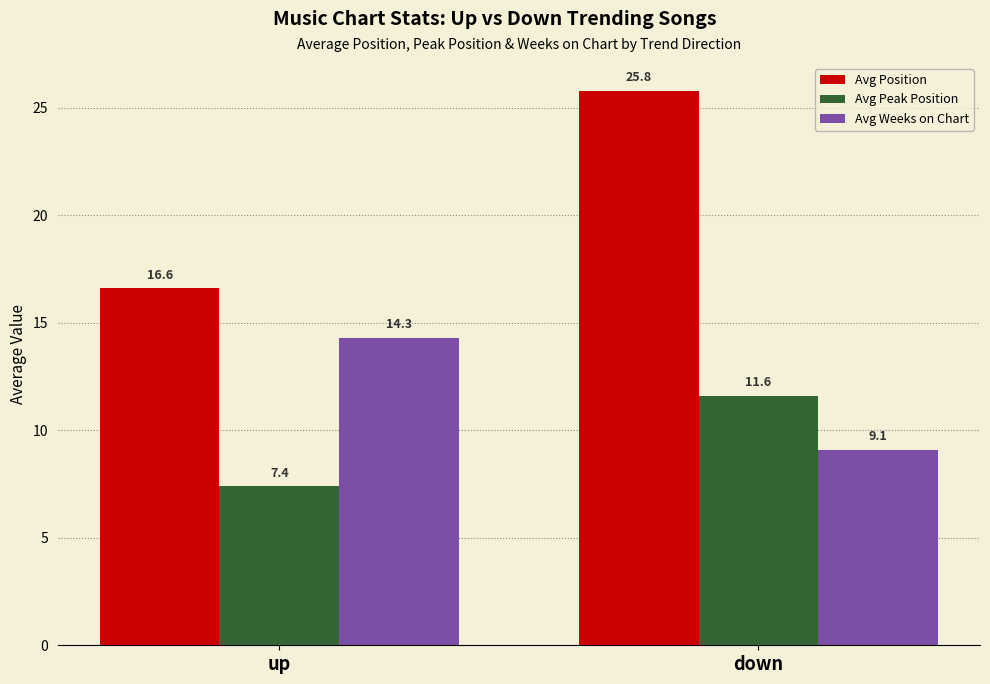

What is the spread (max minus min) of values at up?

9.2